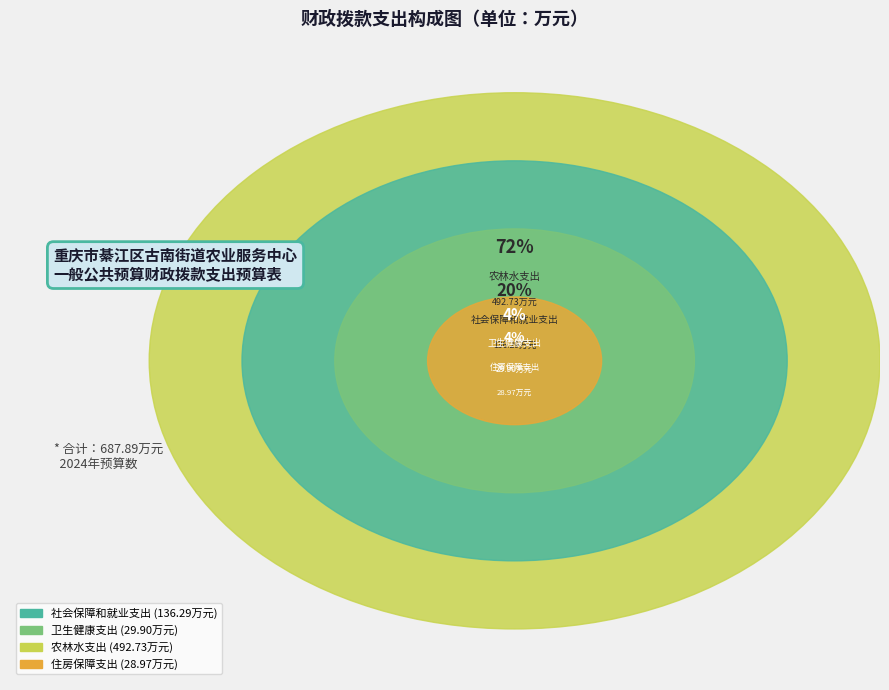

To the nearest percent, what percentage of the pie is 卫生健康支出?

4%